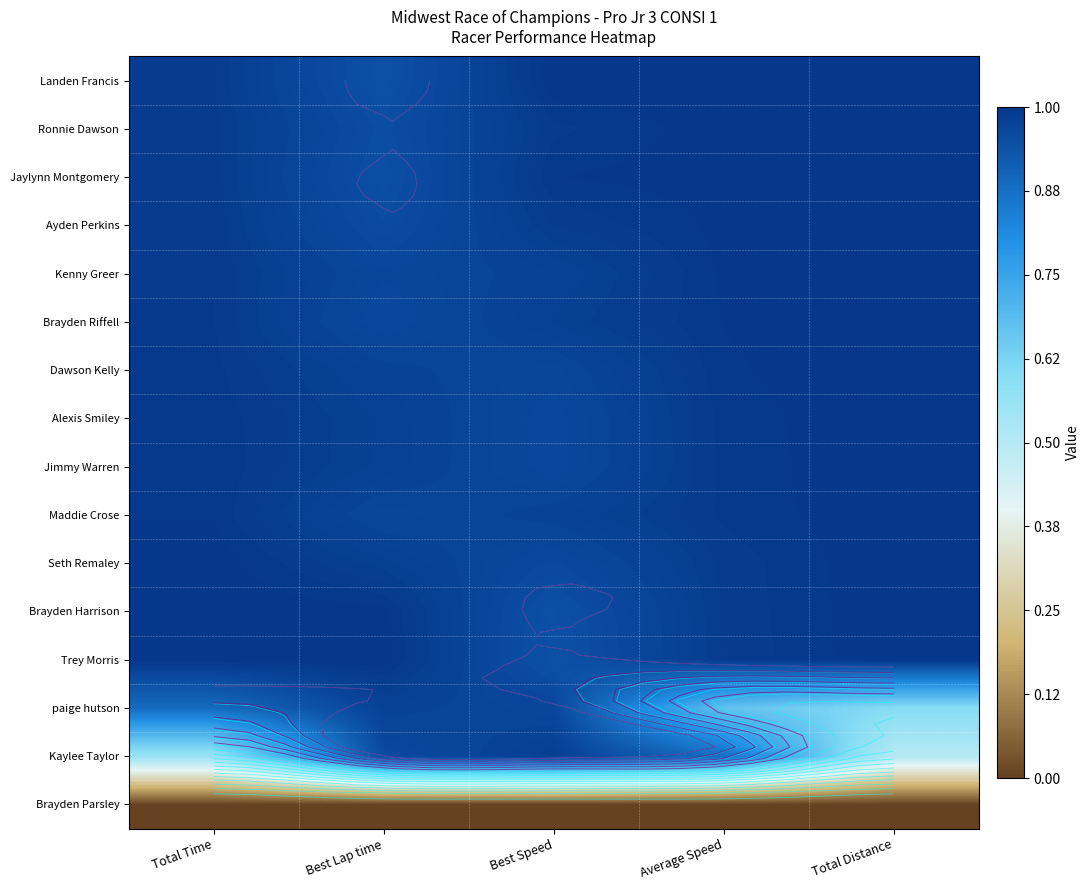

Which category has the lowest value in the Dawson Kelly series?

Best Speed